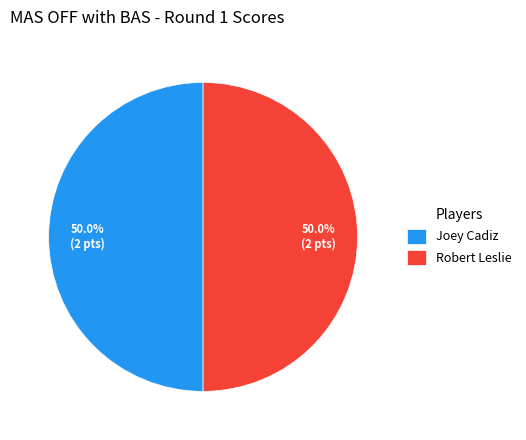

Is it true that Robert Leslie is 40% of the pie?

False